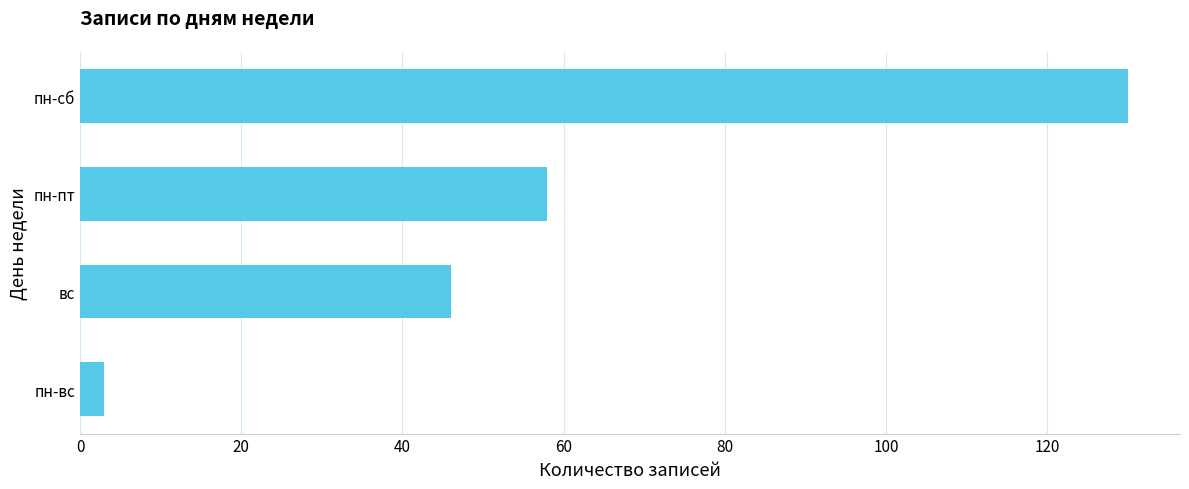

How many categories are shown in the chart?

4